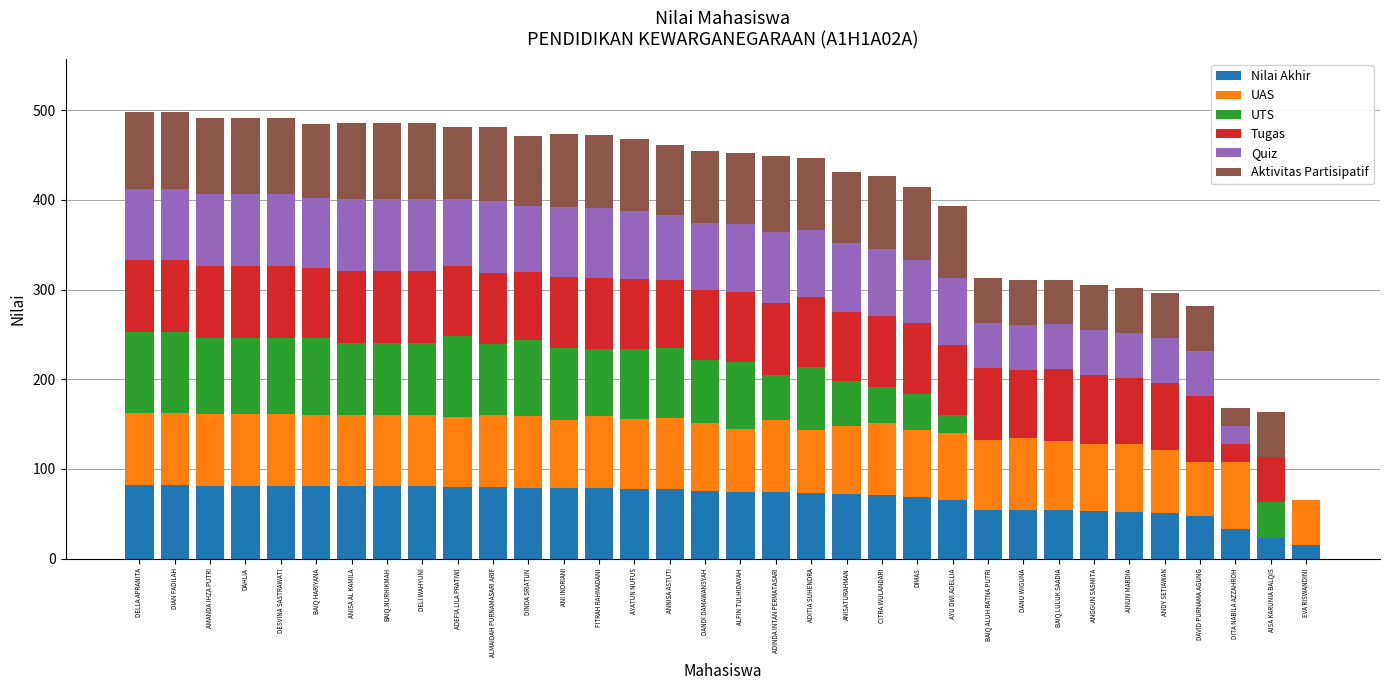

What is the total value across all series at DAVID PURNAMA AGUNG?

281.8